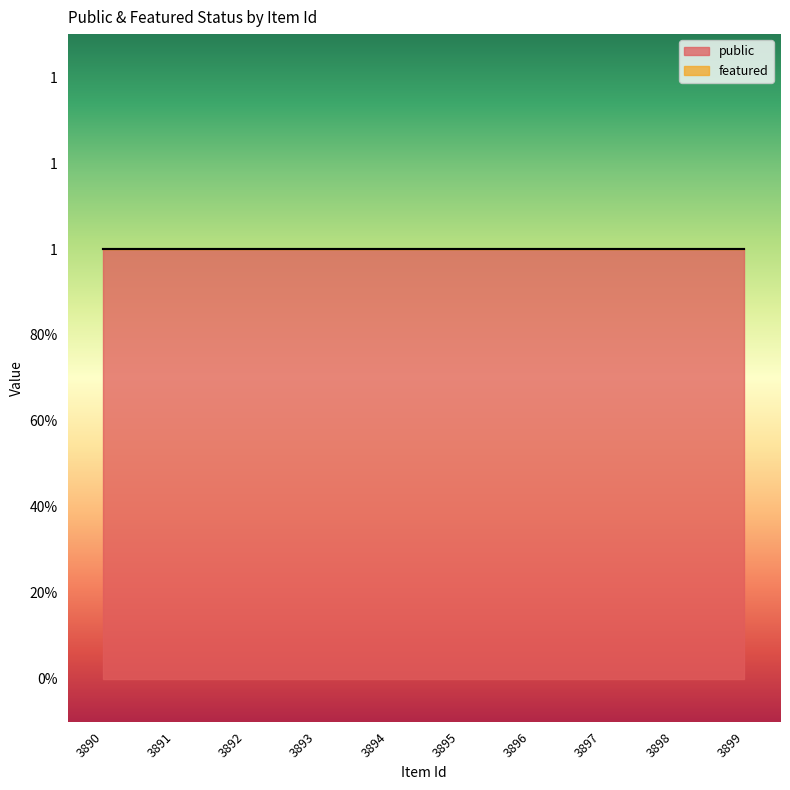

True or false: featured and public cross at least once.

False